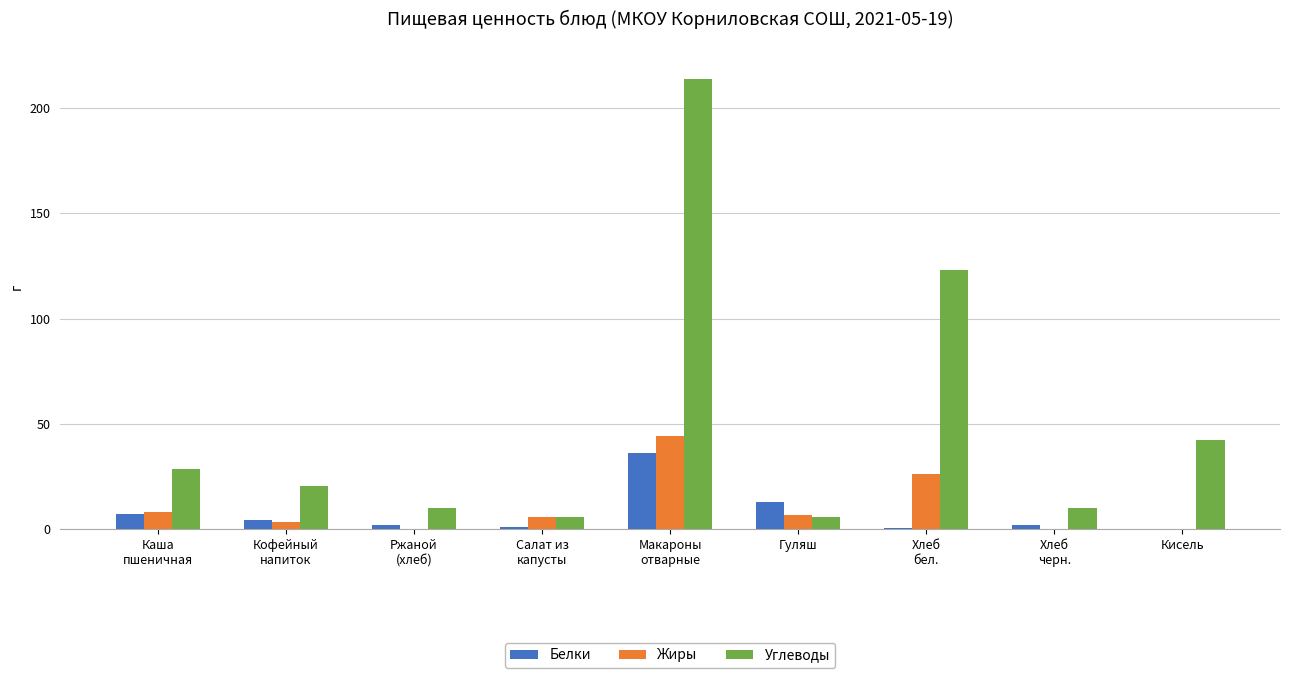

Is it true that Жиры equals 3.6 at Кофейный
напиток?

True